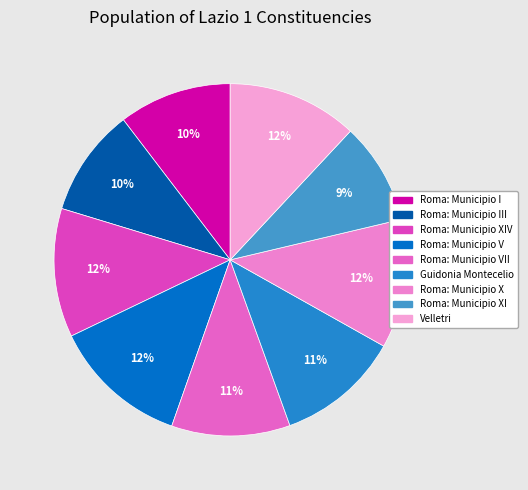

Count the number of slices in the pie.

9